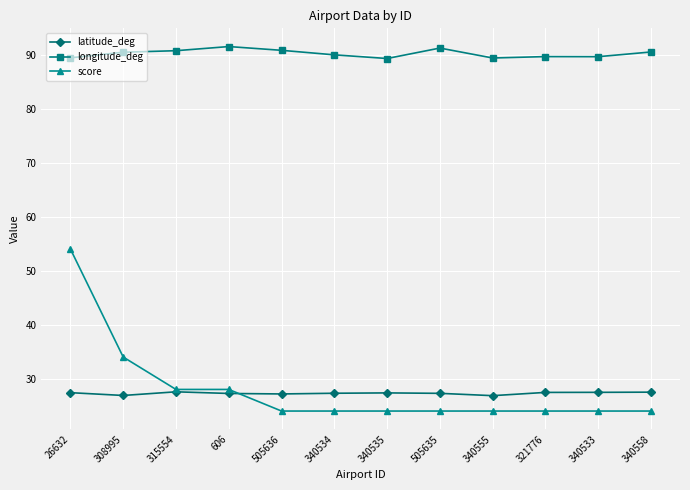

What position from the left is 340533?

11